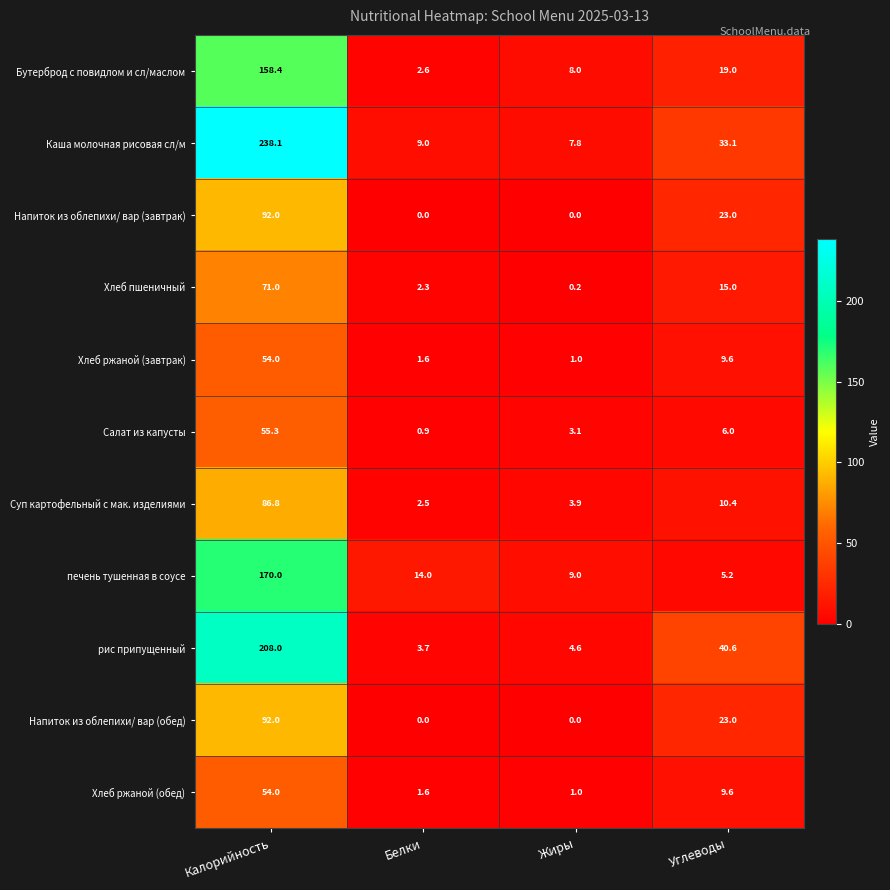

Which category has the highest value across all series?

Калорийность